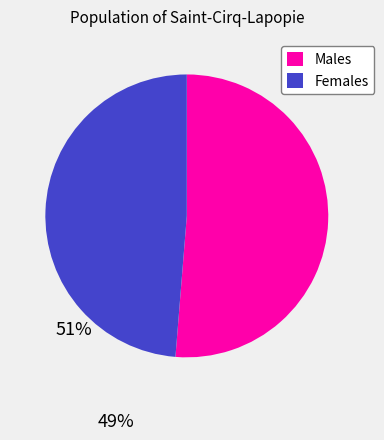

Between Females and Males, which is larger?

Males